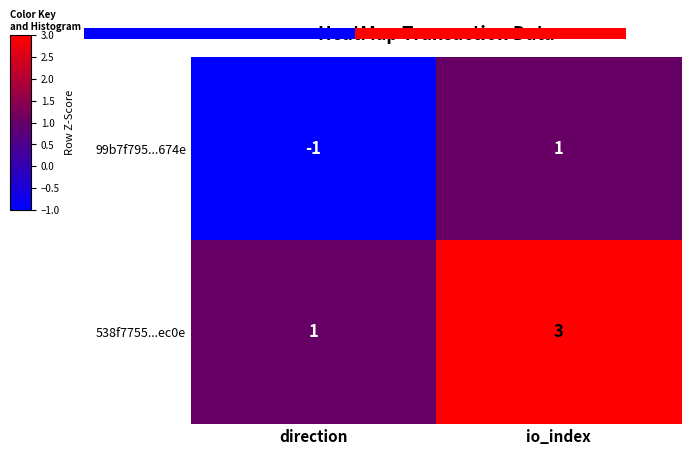

Which has a higher value, direction or io_index?

io_index